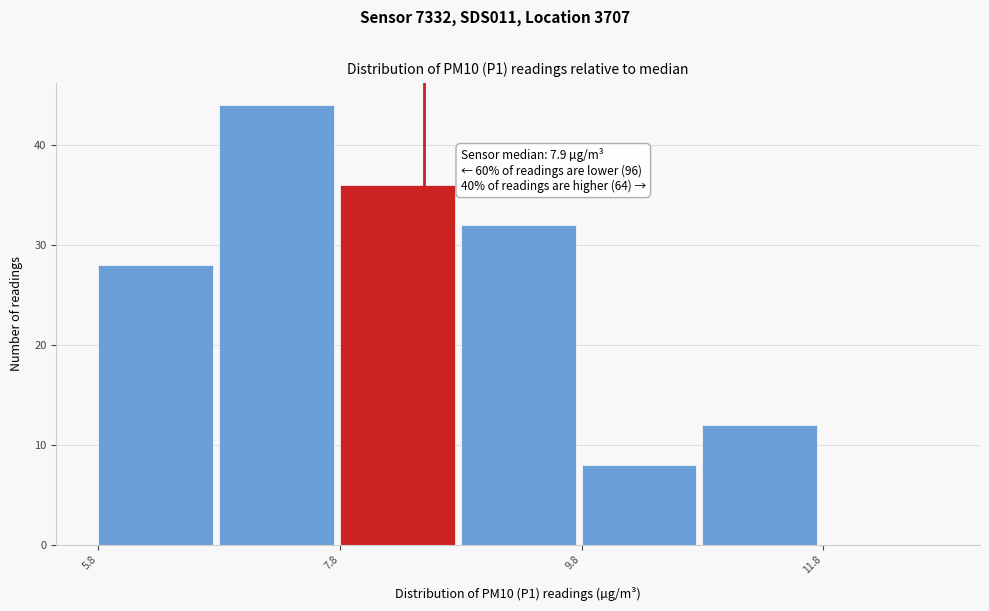

Which range on the x-axis has the tallest bar?

6.8 to 7.8